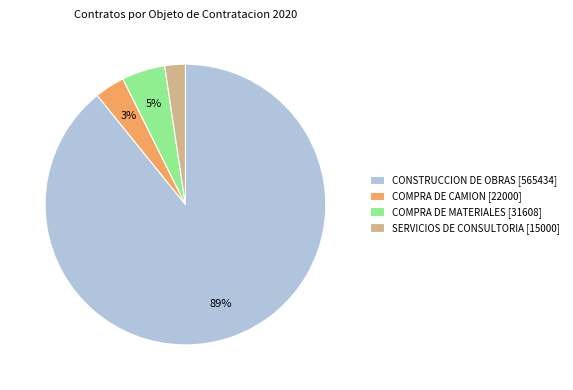

Do COMPRA DE MATERIALES [31608] and SERVICIOS DE CONSULTORIA [15000] together represent more than half of the pie?

No